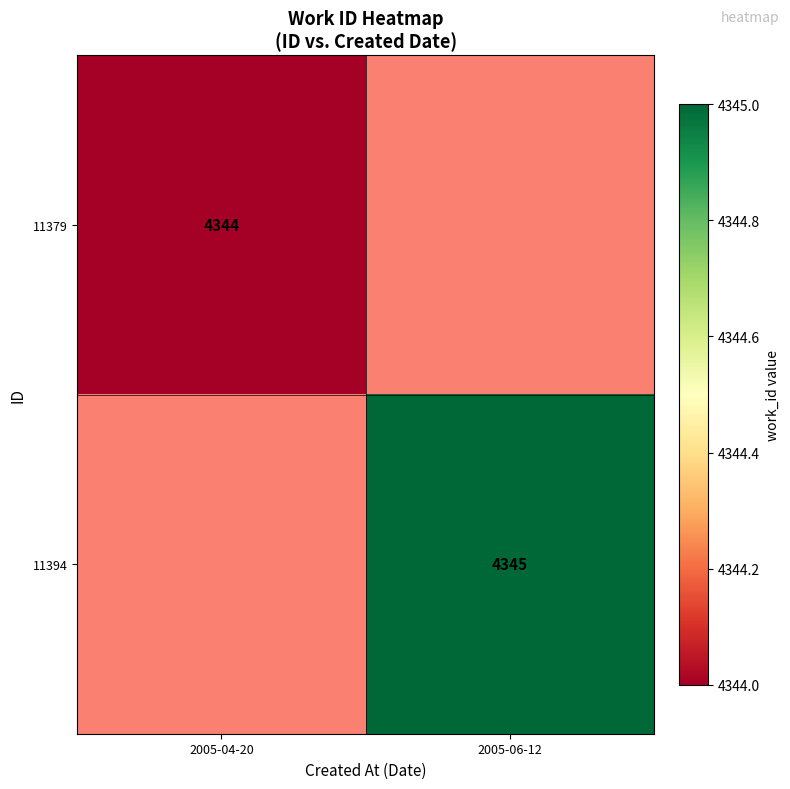

Which category has the lowest value across all series?

2005-04-20